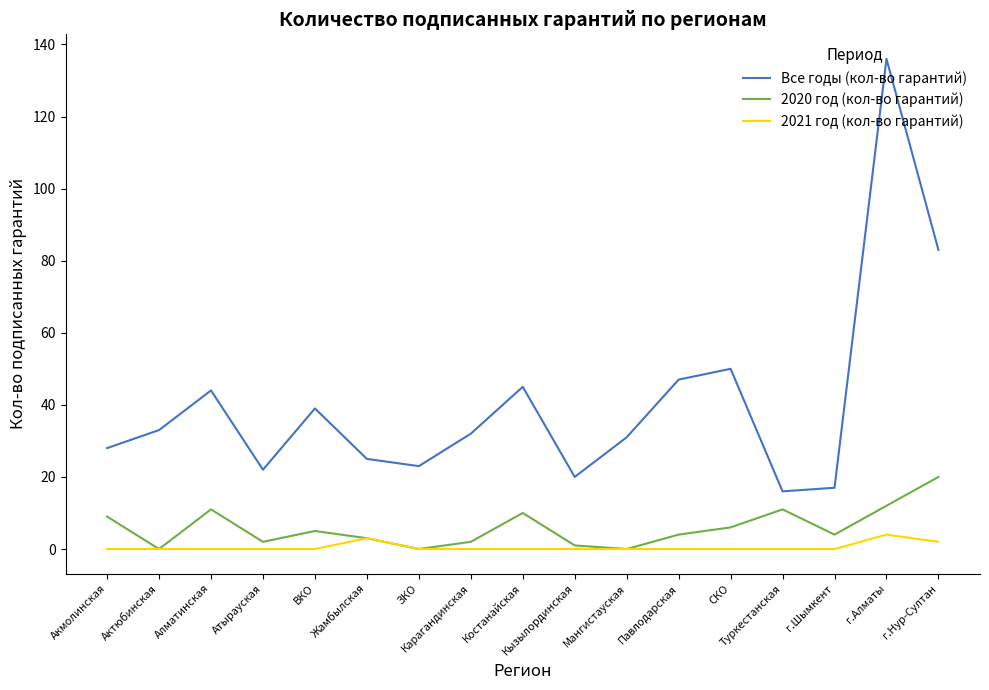

True or false: 2020 год (кол-во гарантий) has a value of 4 at Павлодарская.

True